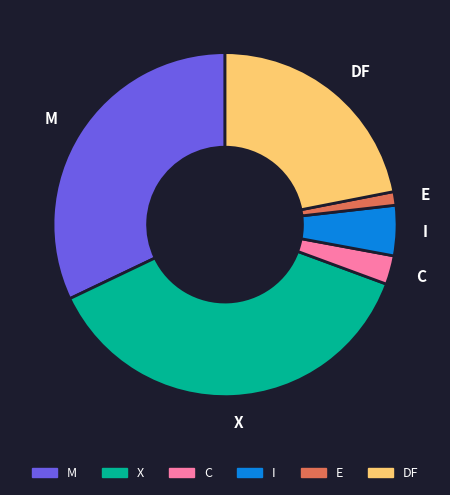

How many segments does this pie chart have?

6